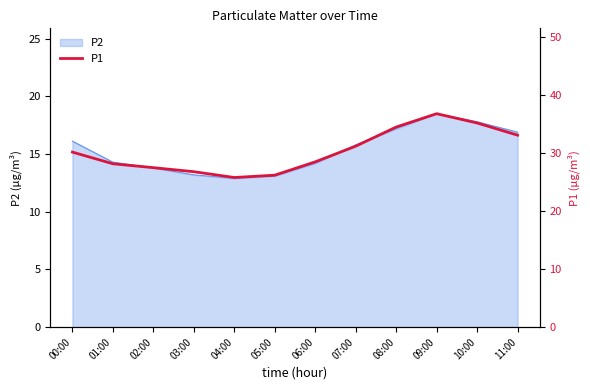

How many values exceed 30?

6